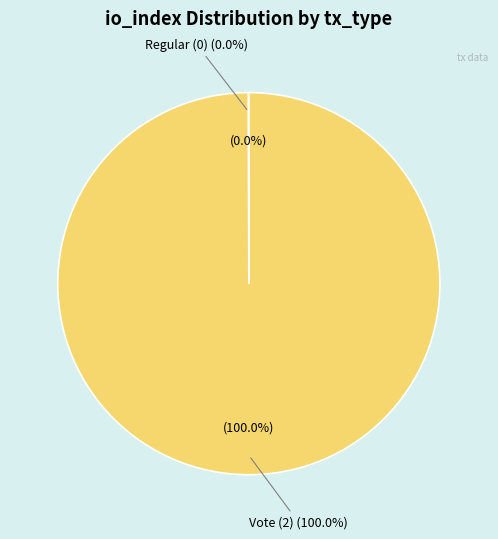

Is the sum of Vote (tx 2) and Regular (tx 0) greater than half?

Yes